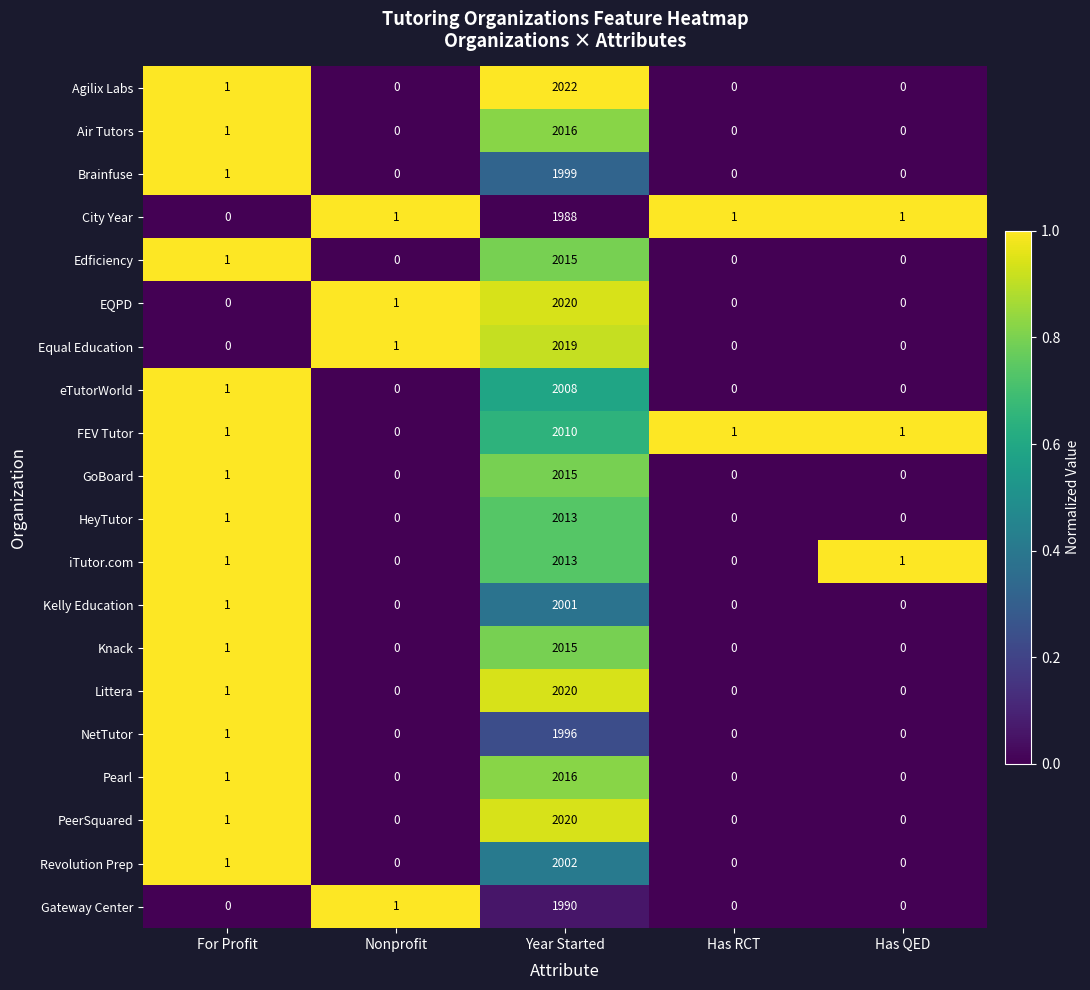

How many distinct data groups are displayed?

20